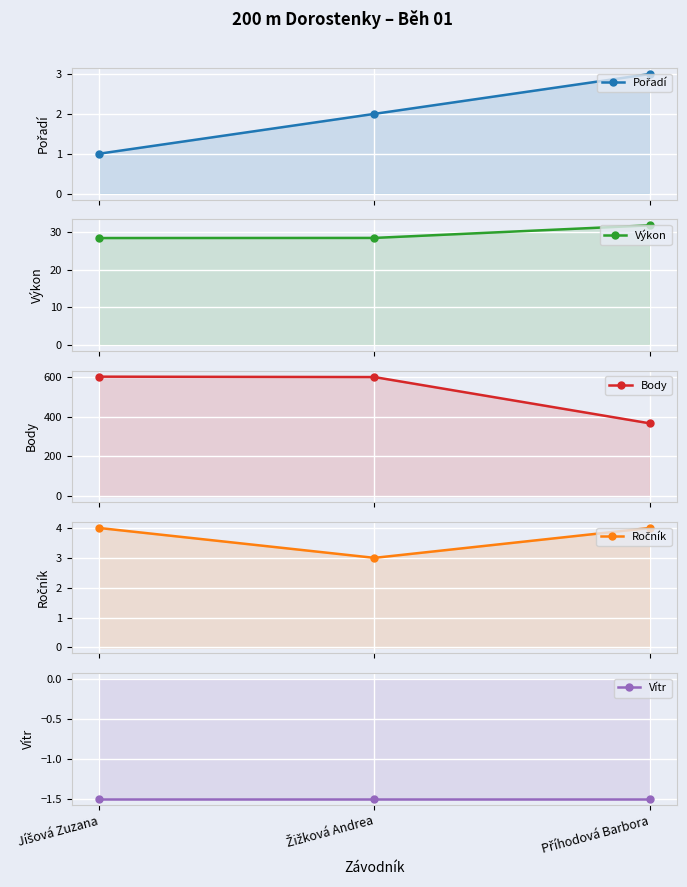

At how many categories does at least one series exceed 166?

3